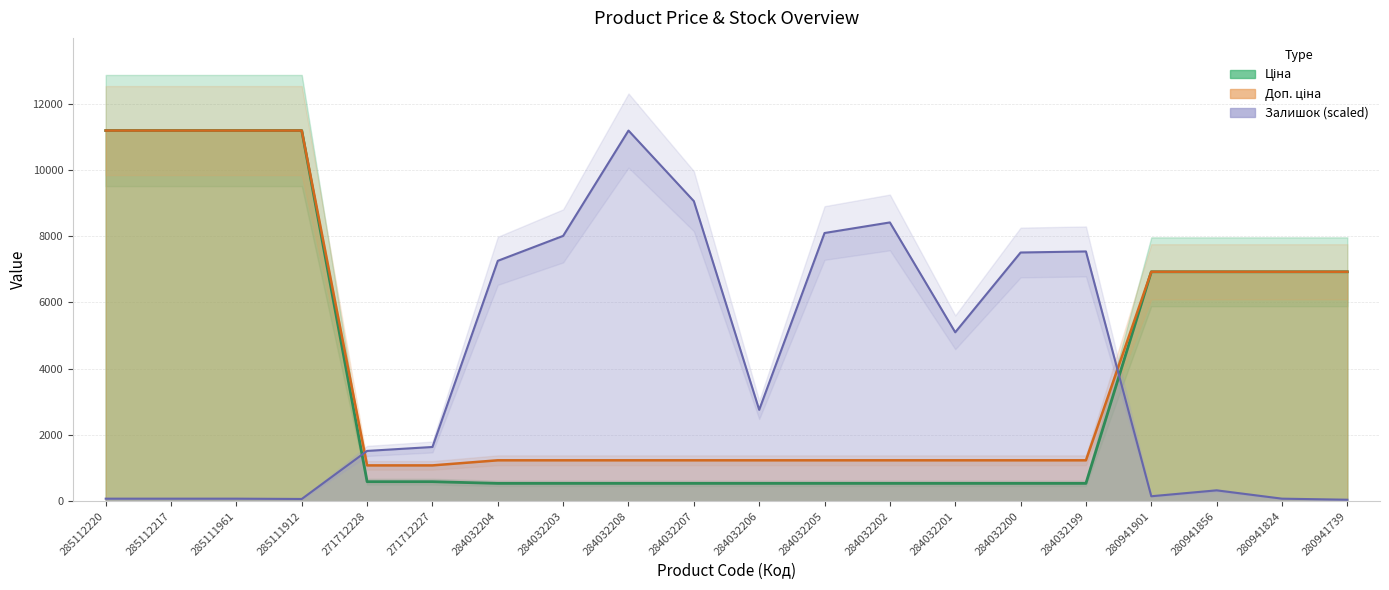

Reading left to right, transcribe all the data shown in this chart.

Ціна: 285112220=11188.2	285112217=11188.2	285111961=11188.2	285111912=11188.2	271712228=589.9	271712227=589.9	284032204=539.0	284032203=539.0	284032208=539.0	284032207=539.0	284032206=539.0	284032205=539.0	284032202=539.0	284032201=539.0	284032200=539.0	284032199=539.0	280941901=6925.7	280941856=6925.7	280941824=6925.7	280941739=6925.7
Доп. ціна: 285112220=11188.2	285112217=11188.2	285111961=11188.2	285111912=11188.2	271712228=1081.7	271712227=1081.7	284032204=1235.4	284032203=1235.4	284032208=1235.4	284032207=1235.4	284032206=1235.4	284032205=1235.4	284032202=1235.4	284032201=1235.4	284032200=1235.4	284032199=1235.4	280941901=6925.7	280941856=6925.7	280941824=6925.7	280941739=6925.7
Залишок: 285112220=77.5	285112217=77.5	285111961=77.5	285111912=68.4	271712228=1518.8	271712227=1637.4	284032204=7256.6	284032203=8009.1	284032208=11188.2	284032207=9058.2	284032206=2759.4	284032205=8095.8	284032202=8415.1	284032201=5099.2	284032200=7507.4	284032199=7539.4	280941901=150.5	280941856=328.4	280941824=77.5	280941739=45.6